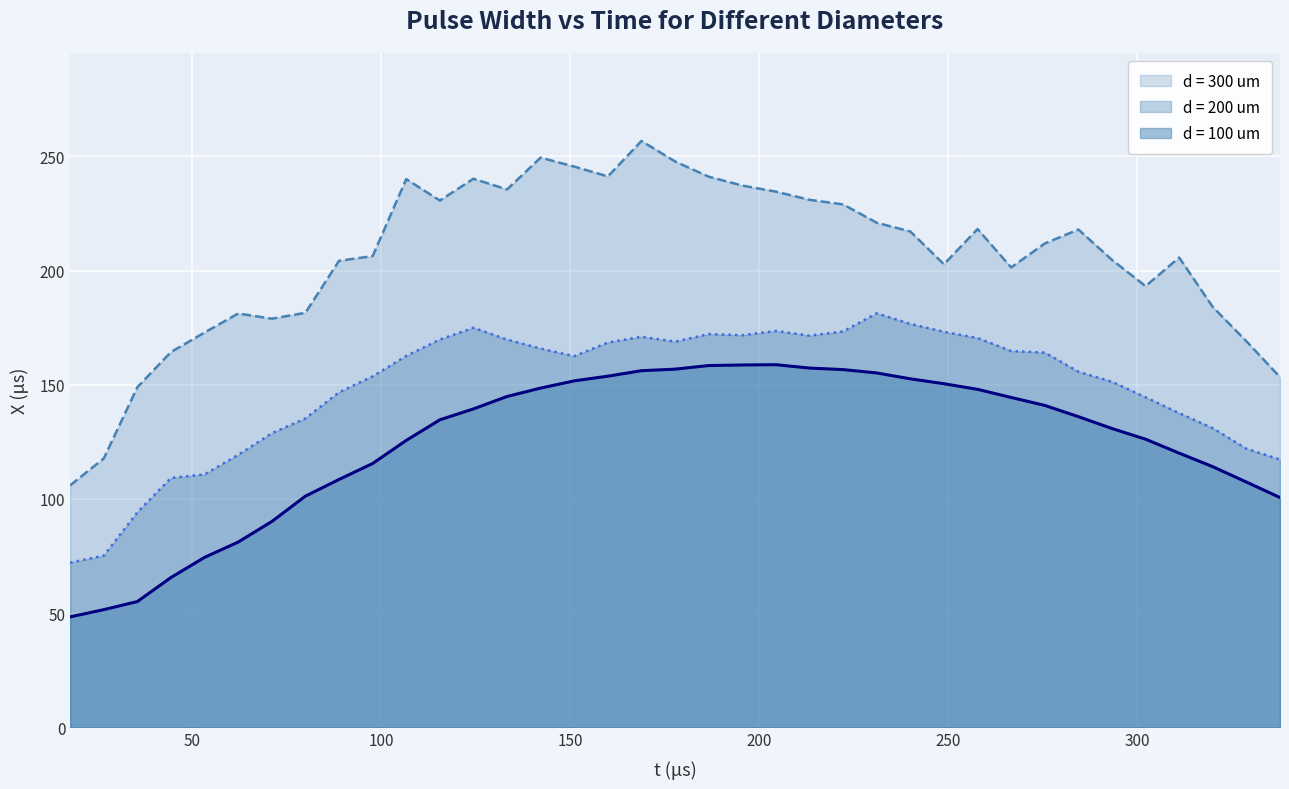

Reading left to right, extract all data points from this chart.

d = 100 um: 48.4	51.5	55.1	65.6	74.4	81.1	90.1	101.2	108.5	115.5	125.6	134.6	139.4	144.9	148.5	151.7	153.7	156.1	156.8	158.4	158.6	158.8	157.3	156.6	155.1	152.6	150.4	148.0	144.4	140.9	136.0	130.8	126.2	120.0	114.1	107.4	100.6
d = 200 um: 72.1	75.2	94.1	109.2	110.7	119.3	128.7	135.3	146.7	153.7	162.6	169.8	174.9	169.8	165.8	162.5	168.5	171.0	168.9	172.2	171.7	173.5	171.5	173.3	181.3	176.6	173.2	170.5	164.8	164.1	155.7	151.3	144.5	137.6	131.0	122.0	117.3
d = 300 um: 105.9	117.7	148.9	164.3	172.9	181.2	178.9	181.5	204.3	206.3	240.0	230.6	240.2	235.5	249.4	245.5	241.2	256.7	247.7	241.1	237.2	234.5	230.9	228.9	220.9	217.1	202.7	218.2	201.4	211.8	218.0	204.7	193.2	205.7	184.0	169.0	153.3